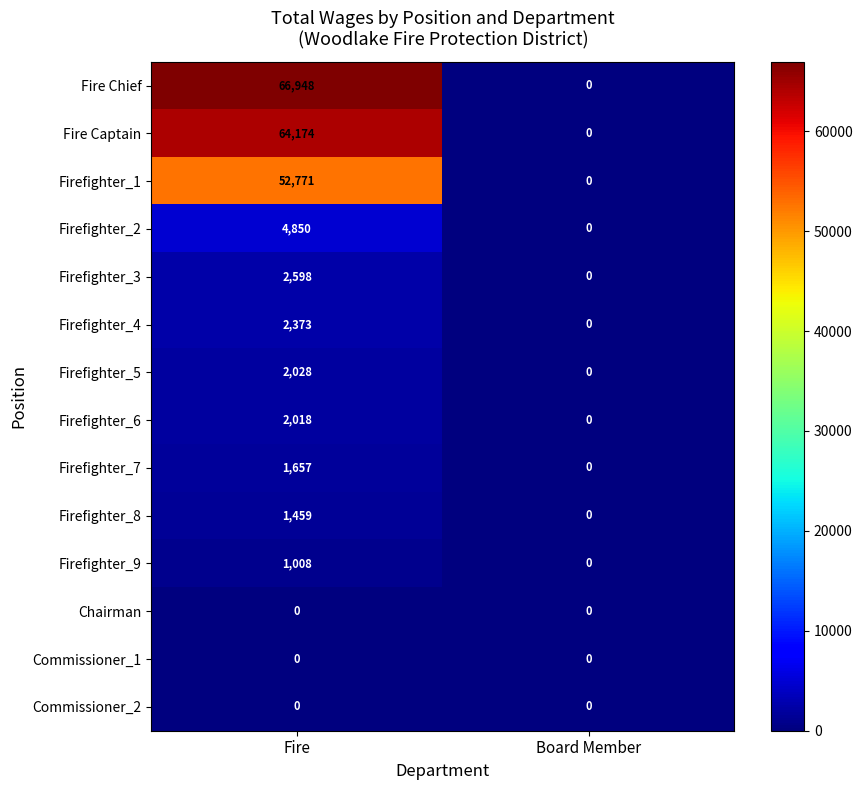

The Firefighter_3 series shows -1616 at Board Member. True or false?

False